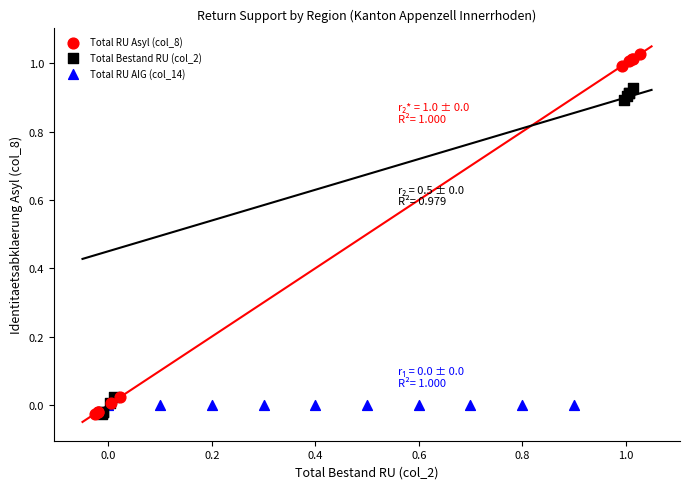

What are all the series names shown in the legend?

Total RU Asyl (col_8), Total Bestand RU (col_2), Total RU AIG (col_14)